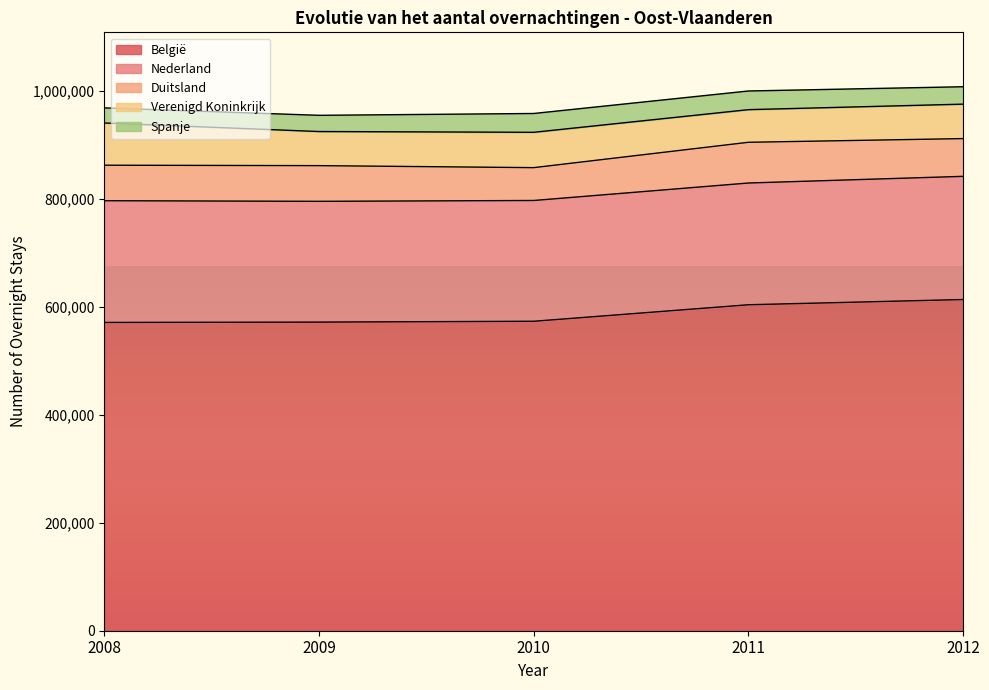

True or false: Duitsland and België intersect in this chart.

False